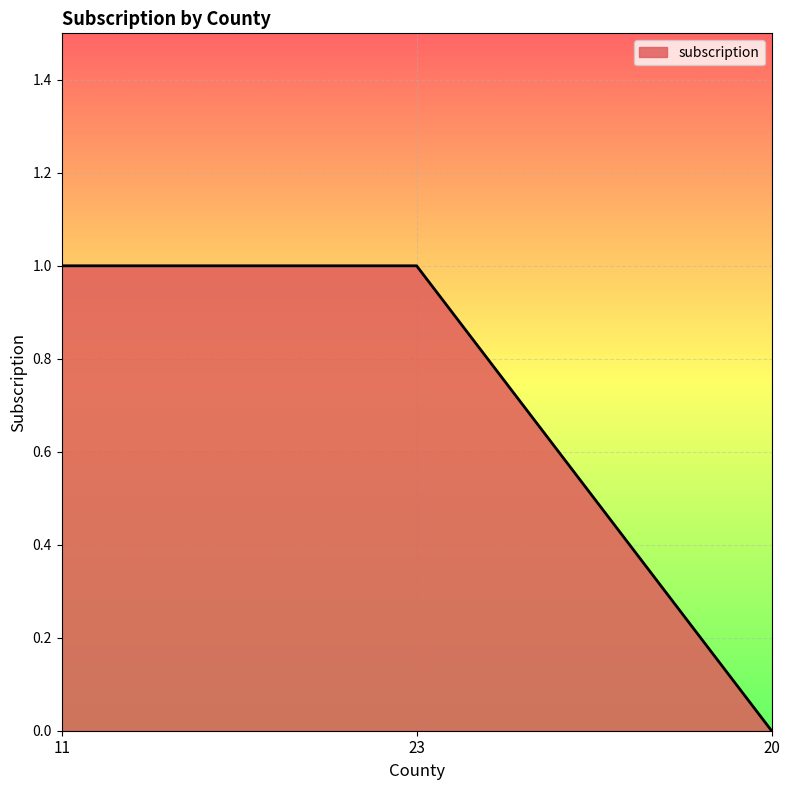

Read the value at 23.

1